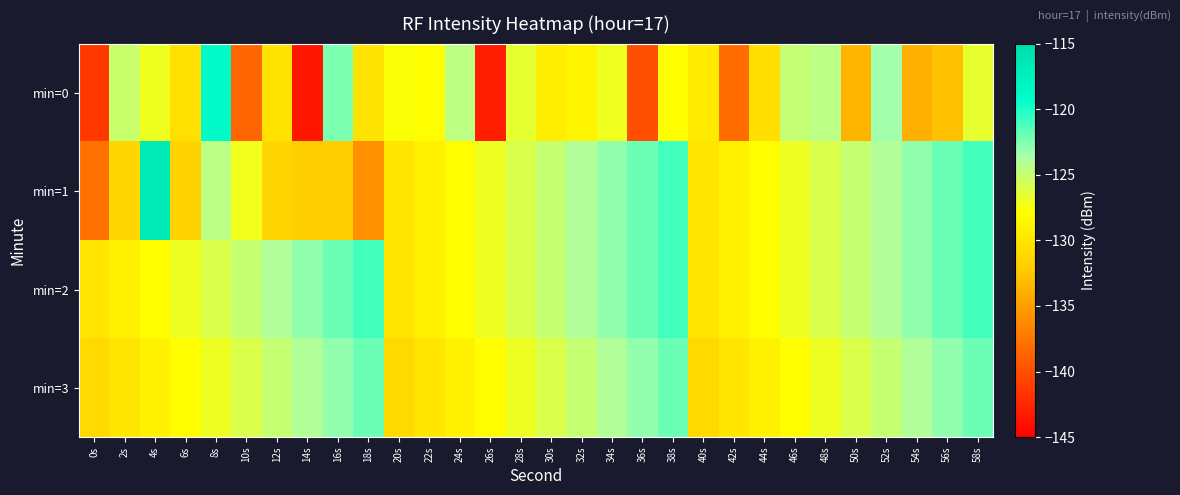

Which label corresponds to the largest value in the chart?

4s